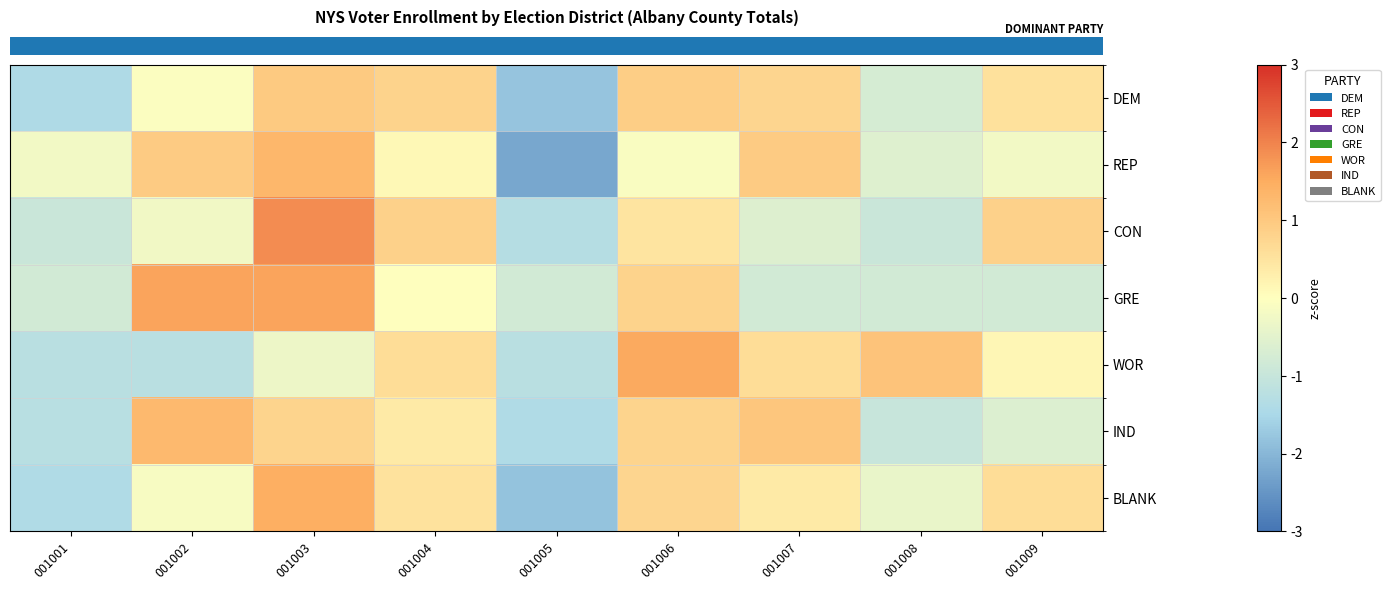

What is the total value across all series at 001007?

2.4